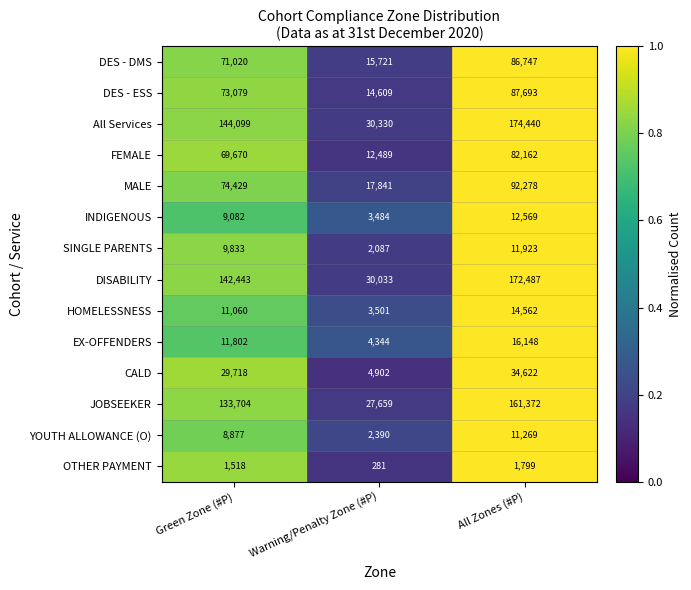

Where is FEMALE nearest to the value 47325?

Green Zone (#P)